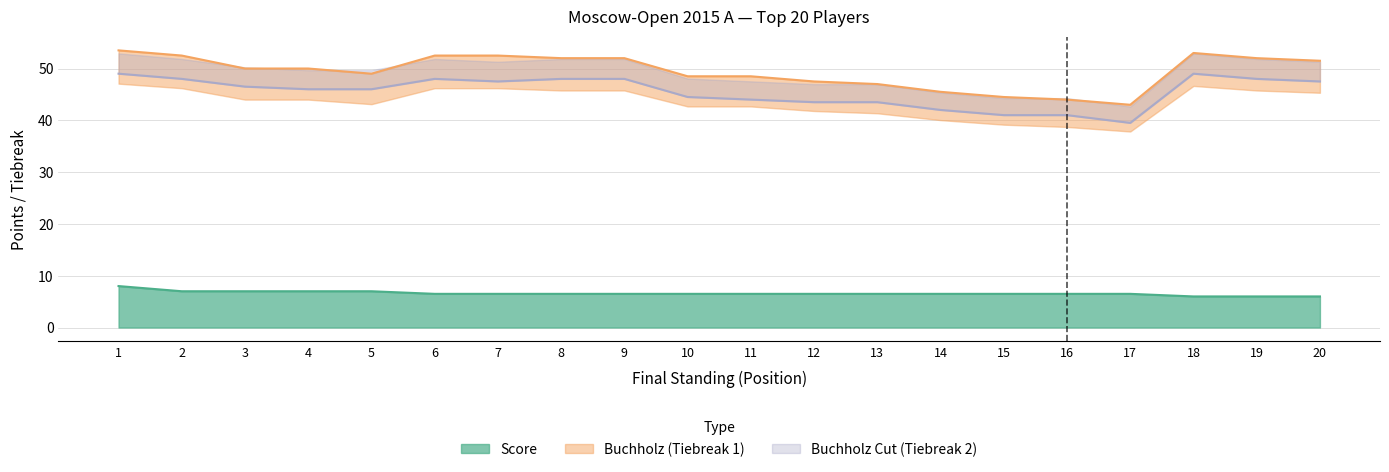

What is the greatest value displayed?

53.5